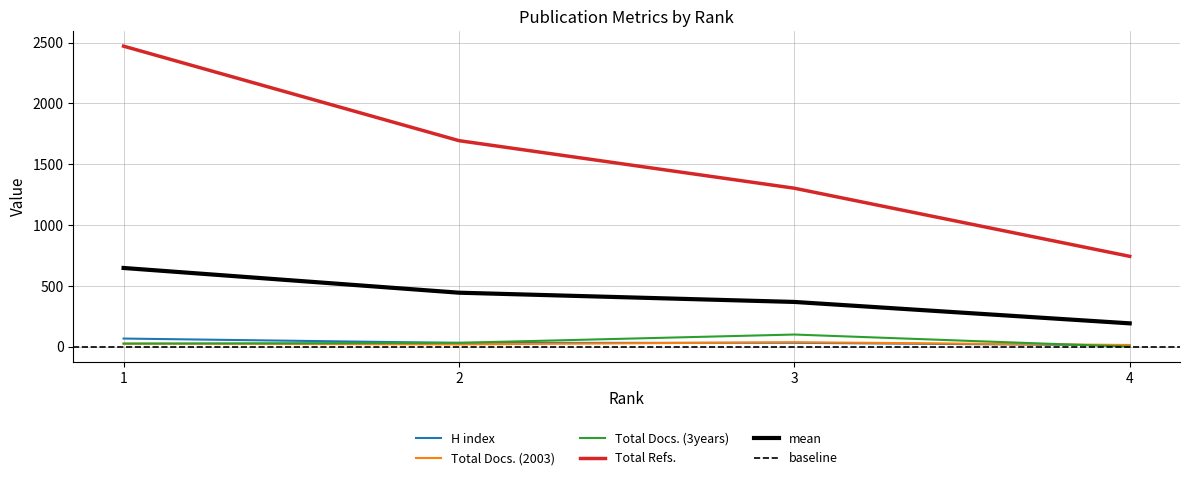

Where is Total Docs. (3years) nearest to the value 50?

2